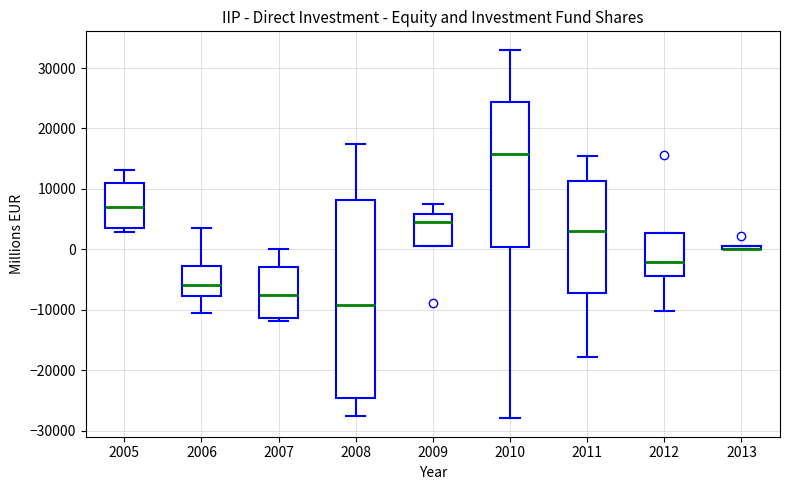

Where is the lower edge of the box at x = 2008 on the y-axis? The values are not printed on the chart, so give them approximately, as read against the axis.

-25000